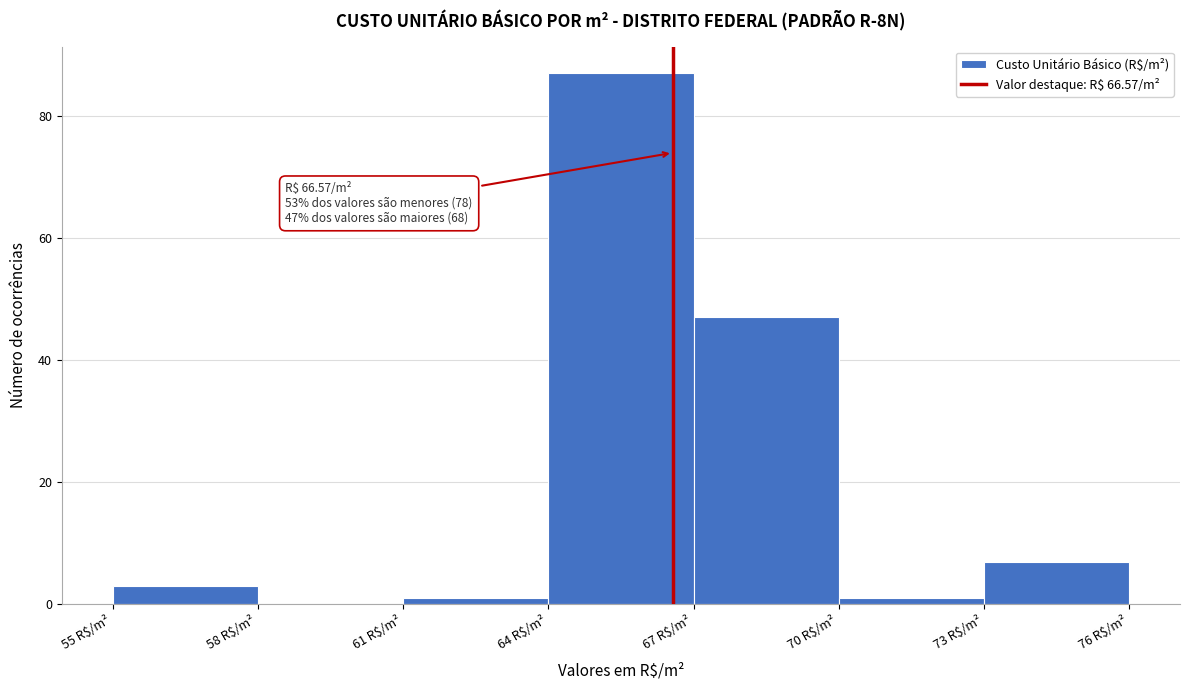

Which range on the x-axis has the tallest bar?

64 to 67